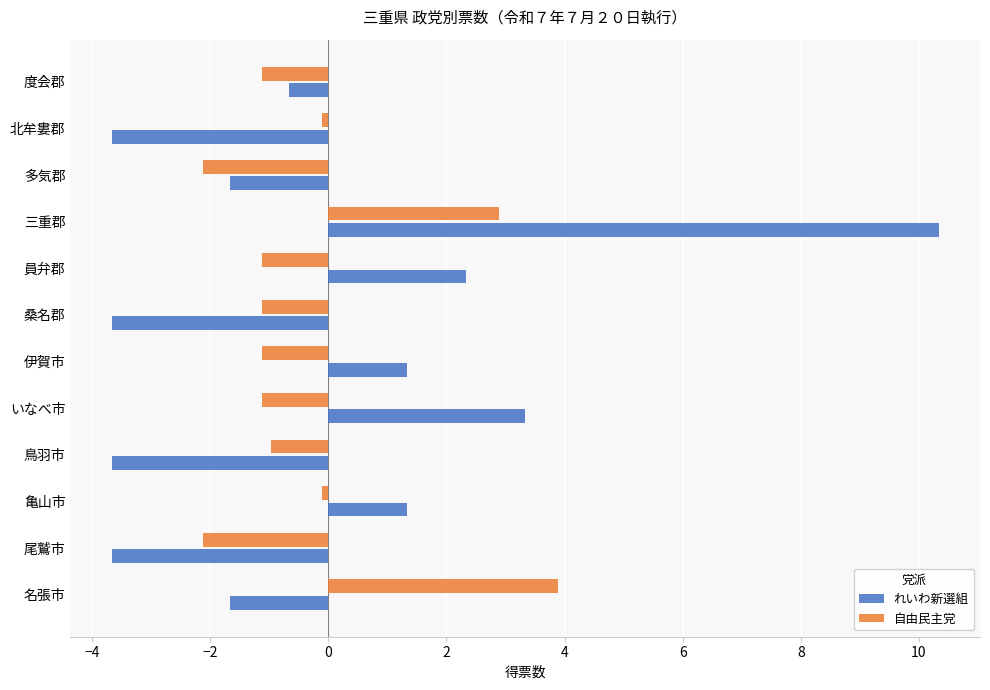

What is the maximum value for 自由民主党?

3.9